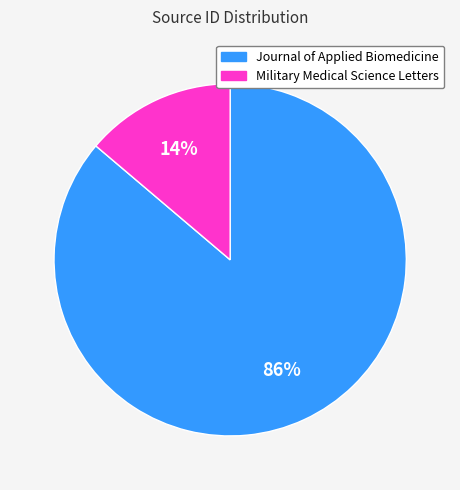

Which slice represents more than half of the pie?

Journal of Applied Biomedicine